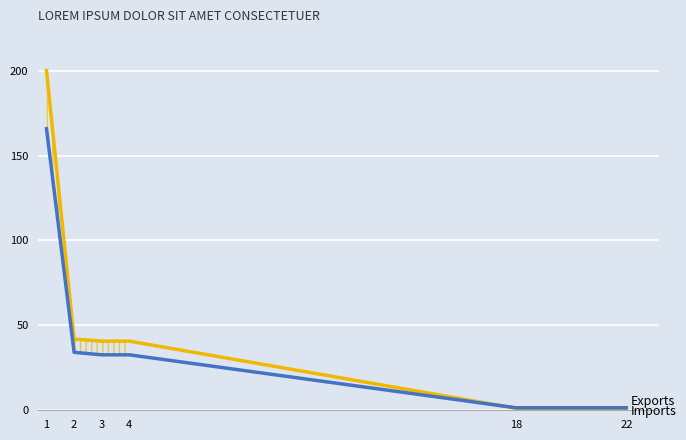

The IZNOS01 series shows 1.2 at 18. True or false?

True